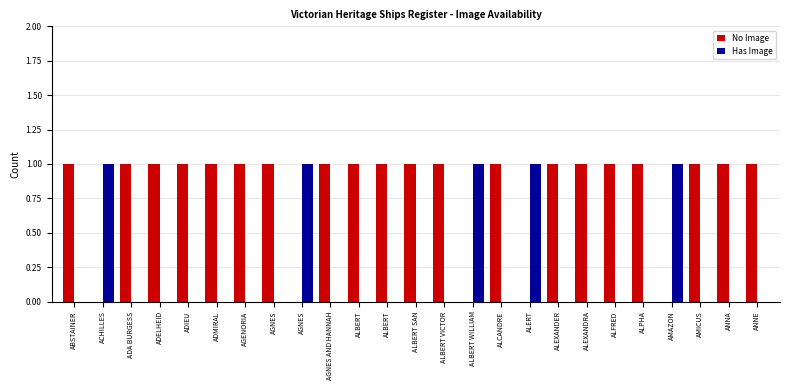

What is the total value across all series at ADA BURGESS?

1